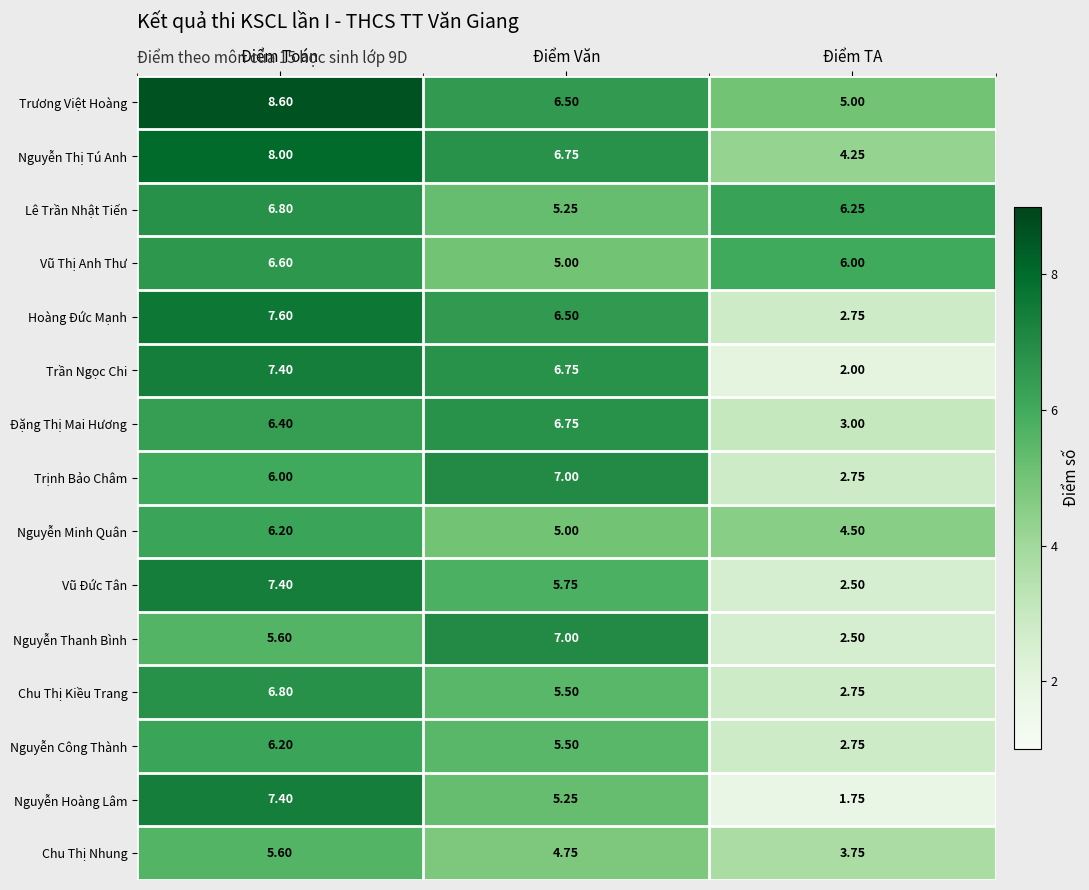

List the labels in order of Đặng Thị Mai Hương value, largest first.

Điểm Văn, Điểm Toán, Điểm TA